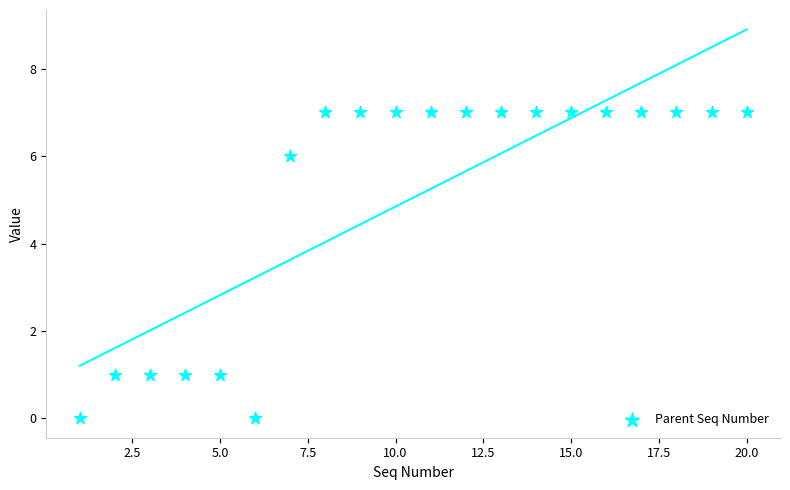

What is the range of X values (max minus min)?

19